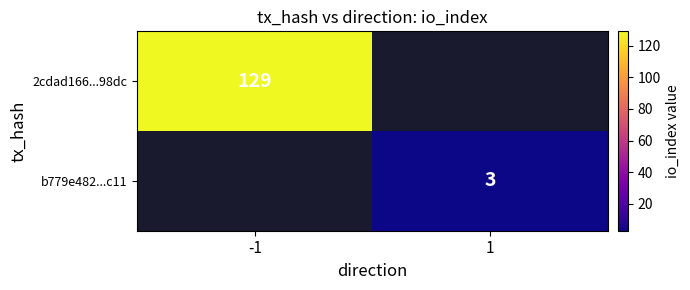

The 2cdad166...98dc series shows 129 at -1. True or false?

True